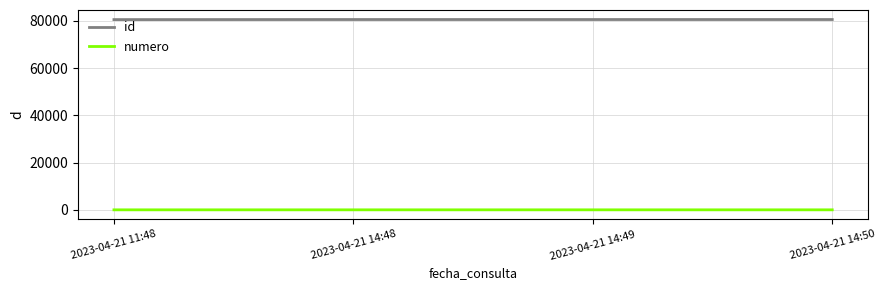

List the series in order of their overall mean, lowest first.

numero, id